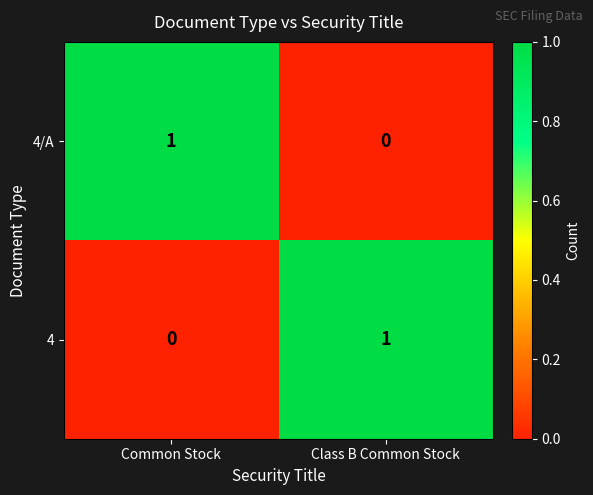

Where is 4 nearest to the value 0?

Common Stock